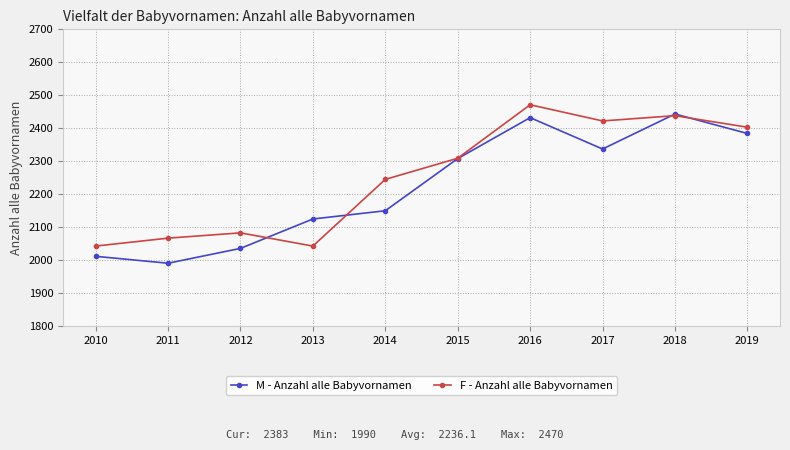

Which series has the largest total across all categories?

F - Anzahl alle Babyvornamen